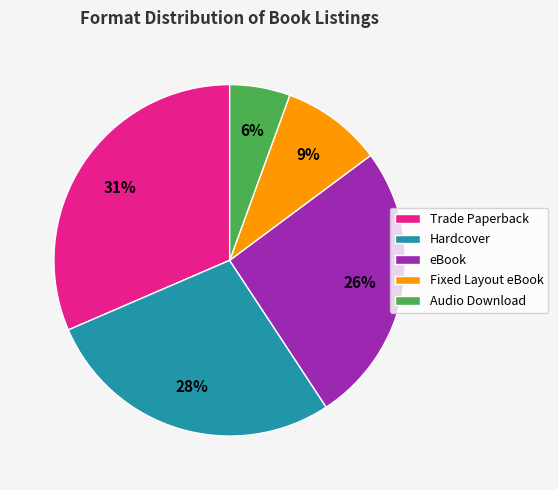

Between Hardcover and eBook, which is larger?

Hardcover